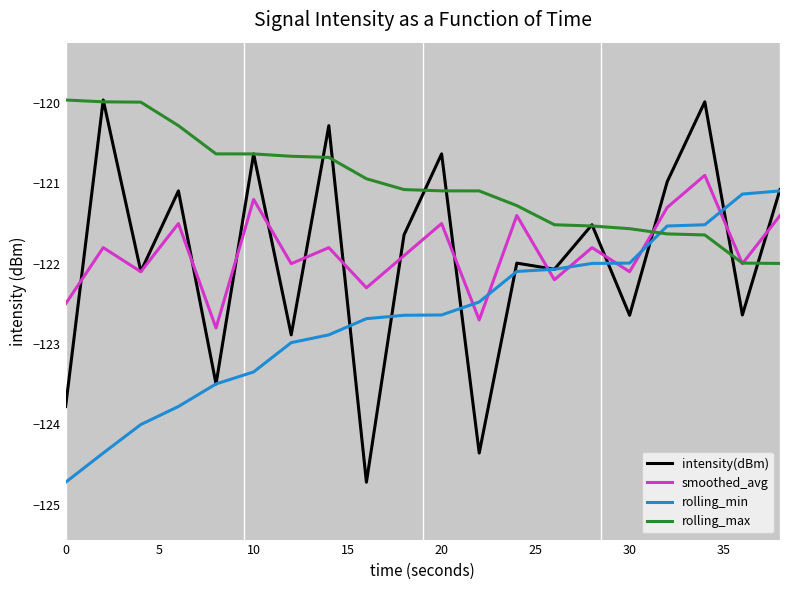

Which series ends up on top after the final intersection of smoothed_avg and rolling_min?

rolling_min